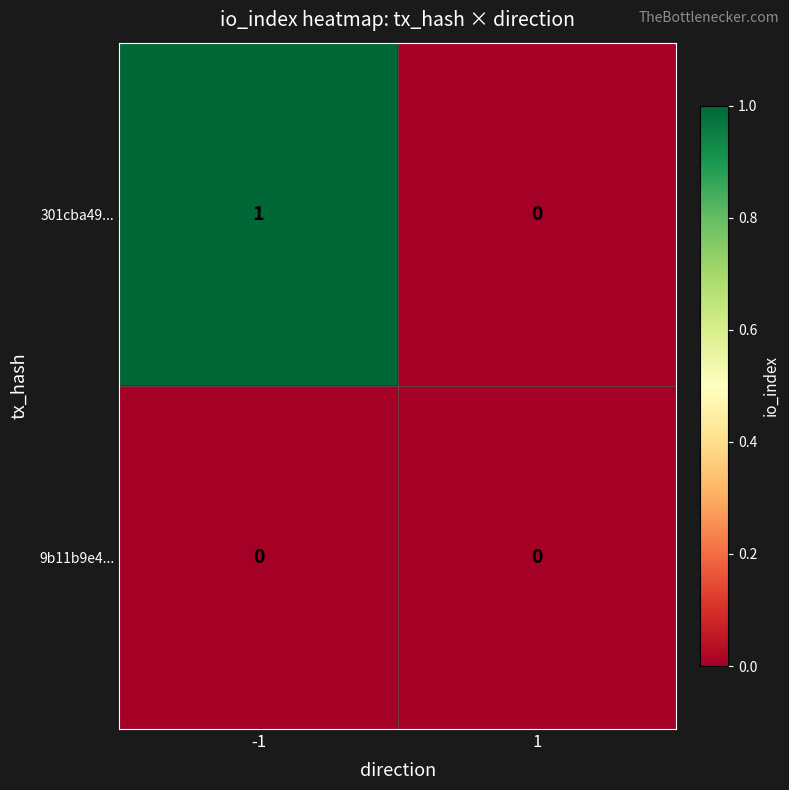

Which series has the largest total across all categories?

301cba49...